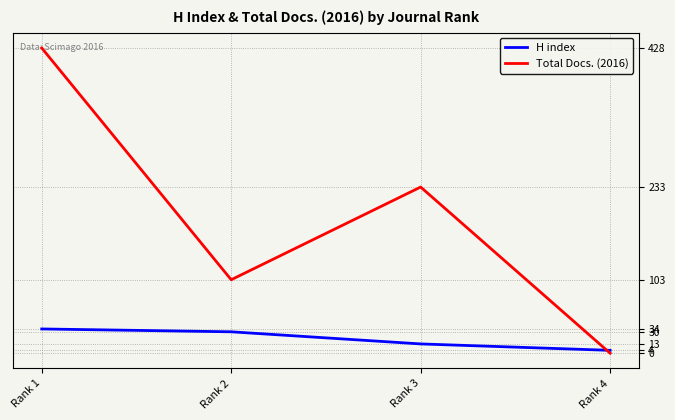

What is the maximum value for H index?

34